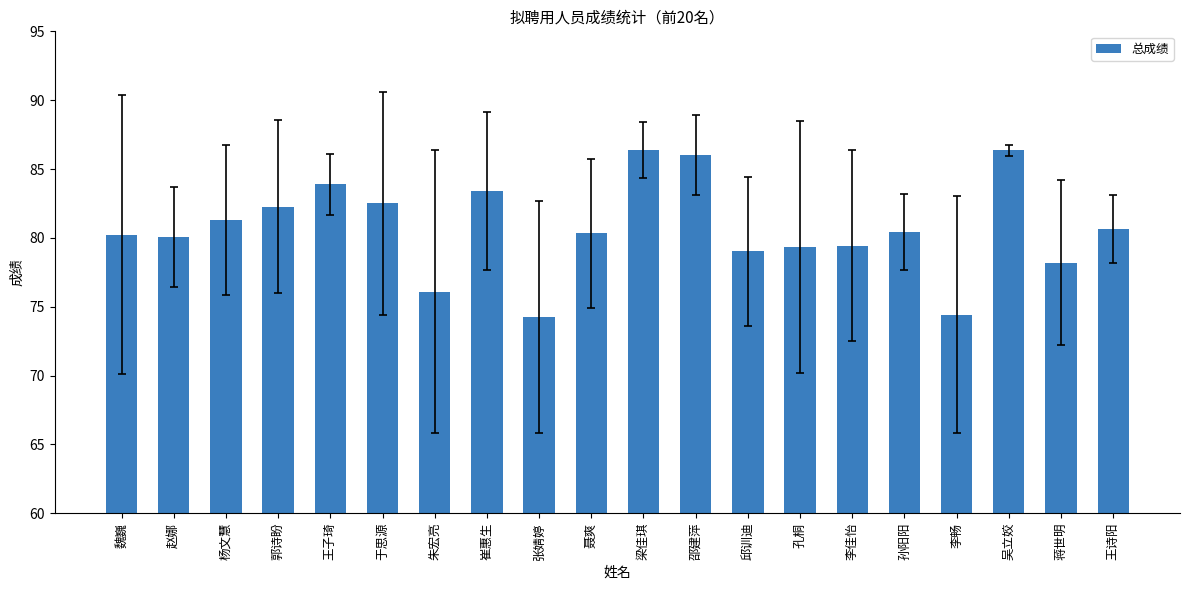

What is the label of the 18th bar from the left?

吴立姣